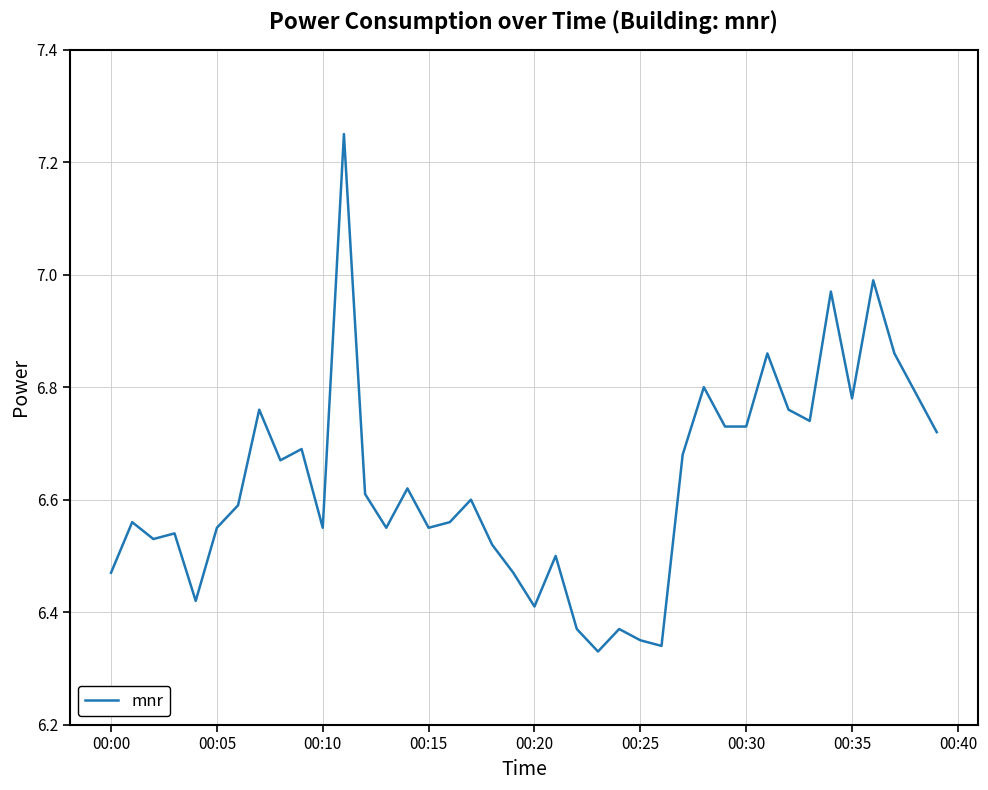

What is the difference between the maximum and minimum values?

0.9